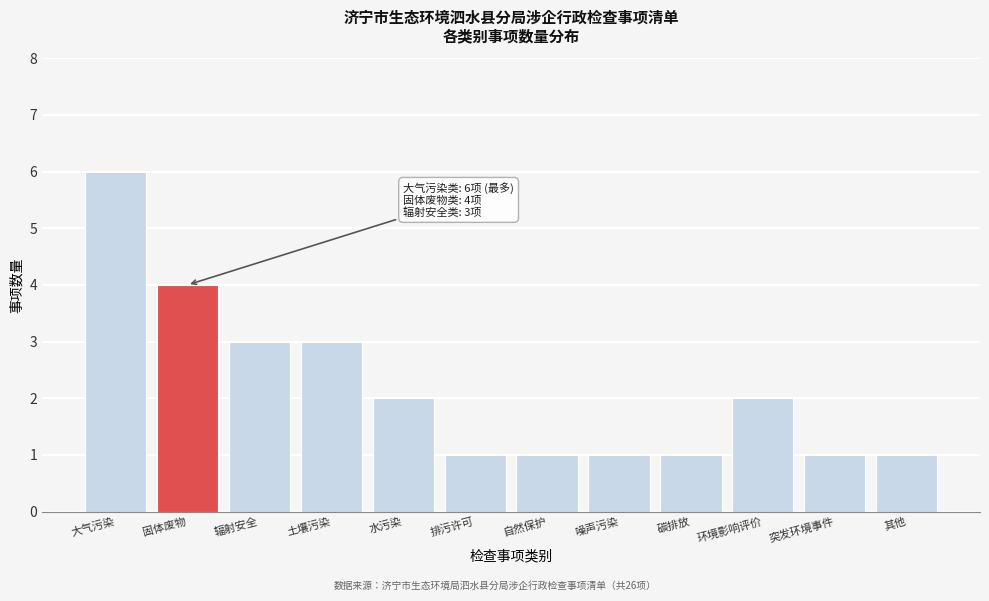

Reading left to right, list all the values displayed in this chart.

6	4	3	3	2	1	1	1	1	2	1	1